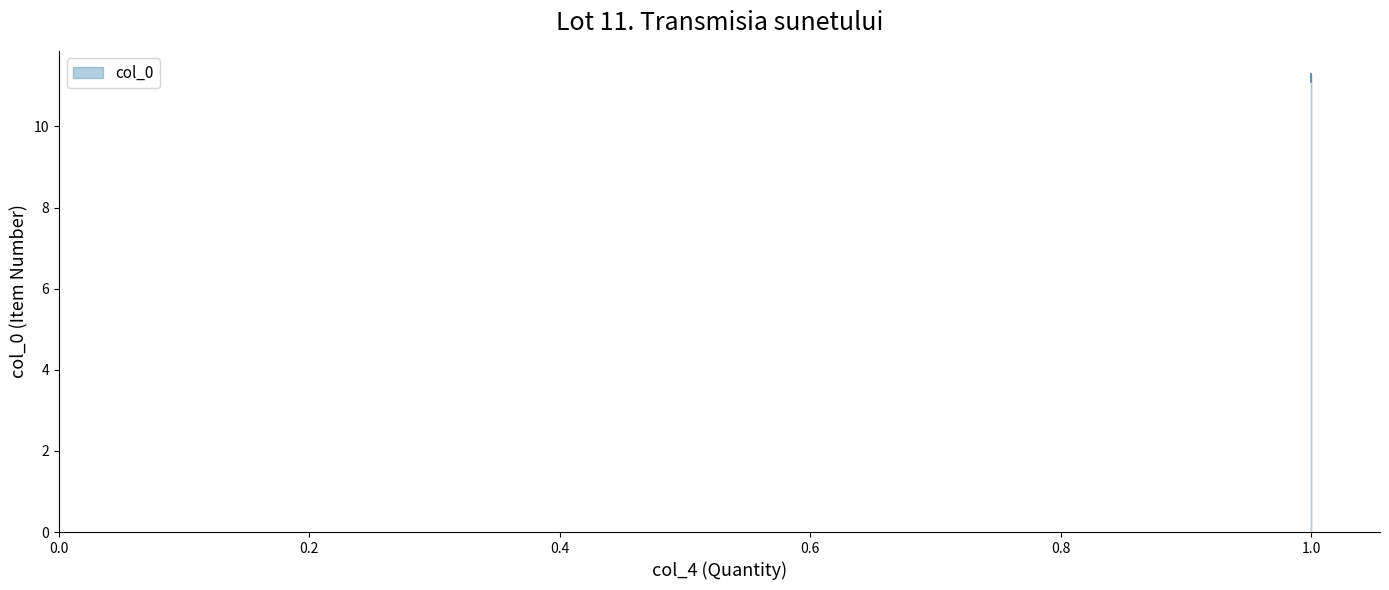

What value does the data have at 1?

11.2